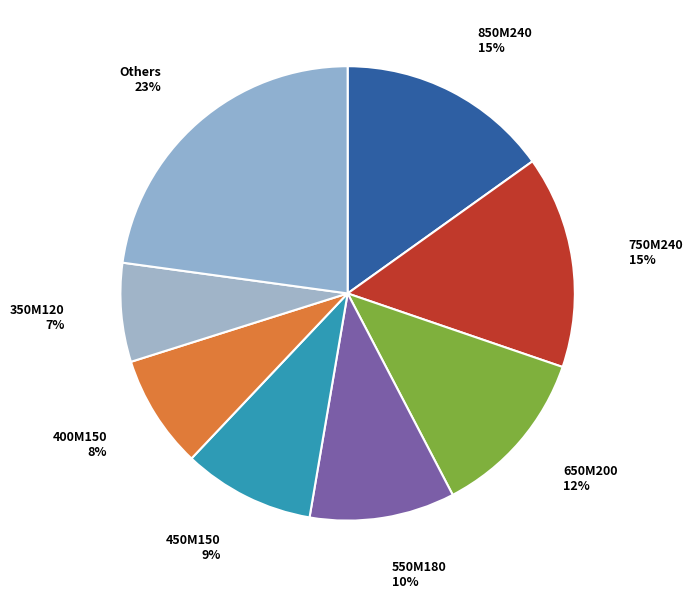

What is the largest slice in the pie chart?

Others